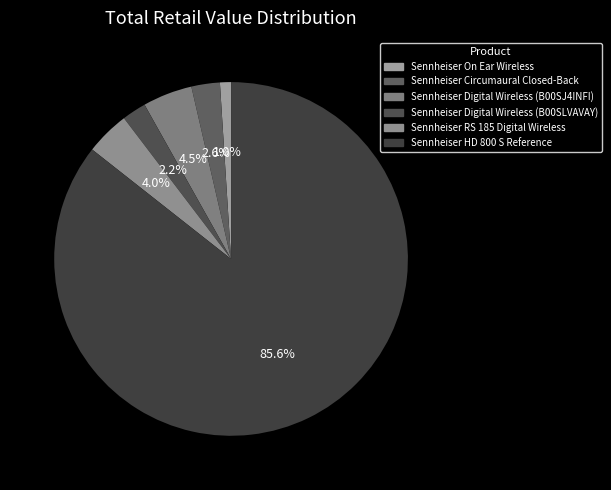

Count the number of slices in the pie.

6